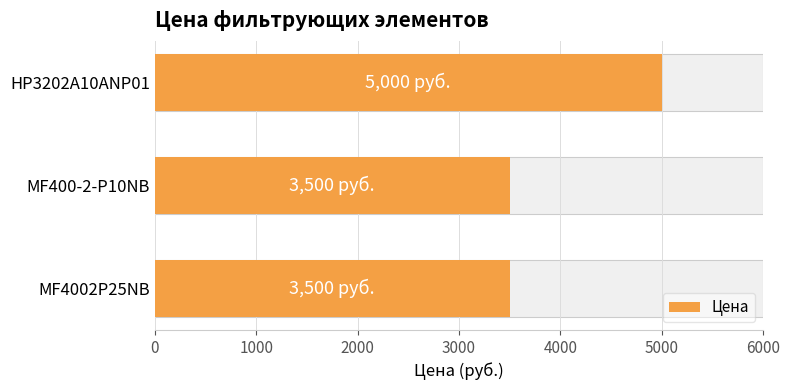

Read the value at HP3202A10ANP01.

5000